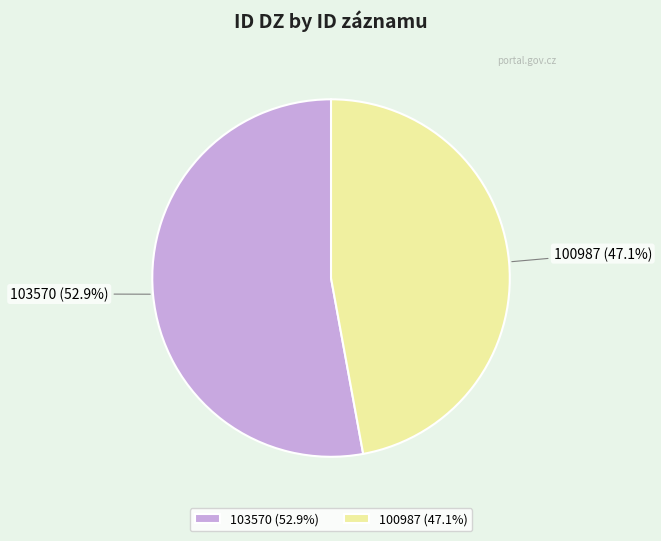

What portion of the pie excludes 100987?

52.9%